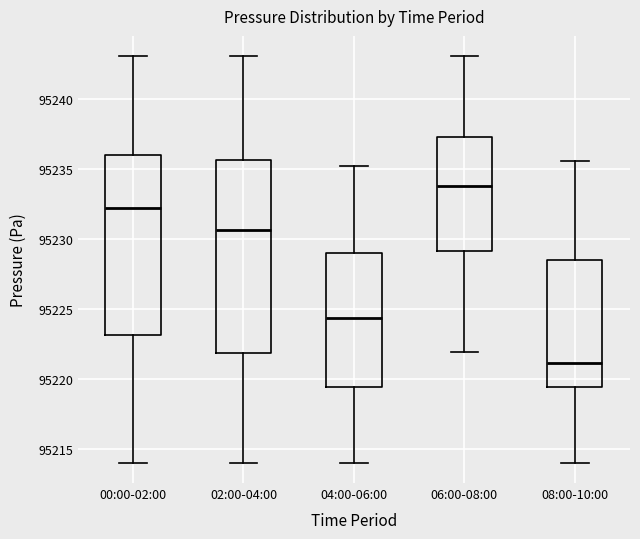

Reading left to right, transcribe this box plot: for each box, give where its median line is, the range the box spans, and where its two whiskers end, as read against the y-axis. The values are not printed on the chart, so give them approximately, as read against the axis.

00:00-02:00: median 95232.0, box 95223.0 to 95236.0, whiskers 95214.0 to 95243.0
02:00-04:00: median 95230.5, box 95222.0 to 95235.5, whiskers 95214.0 to 95243.0
04:00-06:00: median 95224.5, box 95219.5 to 95229.0, whiskers 95214.0 to 95235.0
06:00-08:00: median 95234.0, box 95229.0 to 95237.5, whiskers 95222.0 to 95243.0
08:00-10:00: median 95221.0, box 95219.5 to 95228.5, whiskers 95214.0 to 95235.5